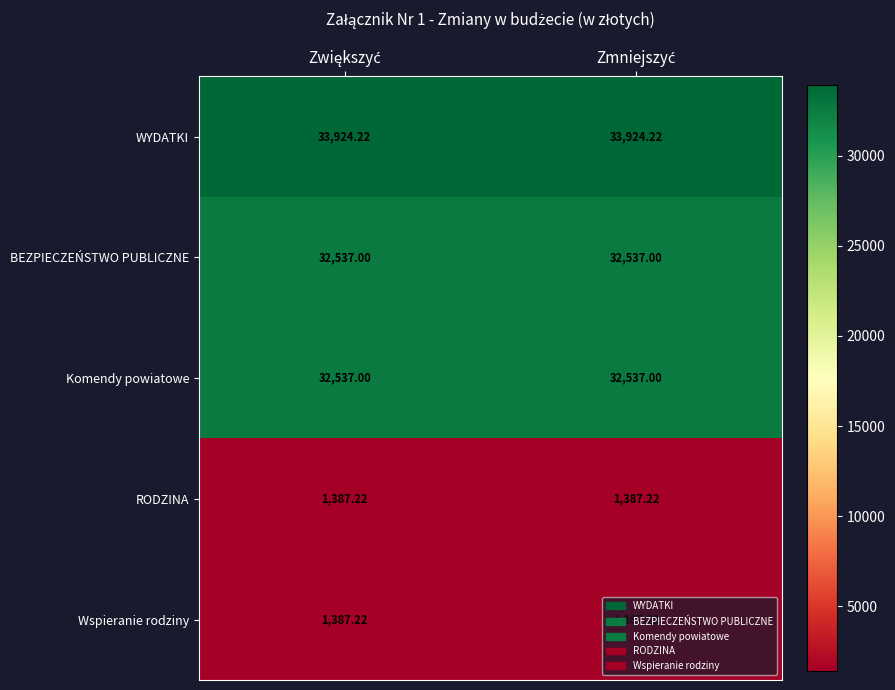

Which series has the largest total across all categories?

WYDATKI